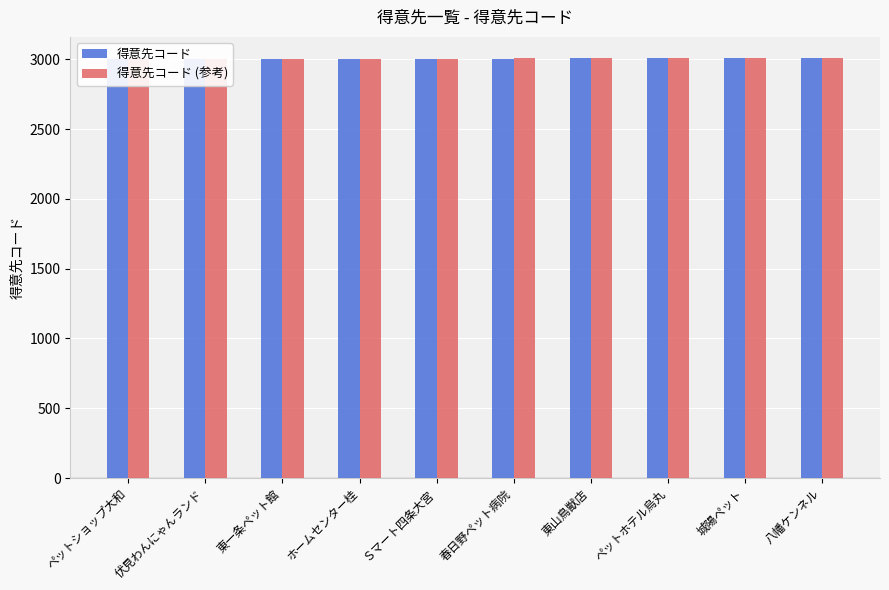

At how many categories does at least one series exceed 3006?

5